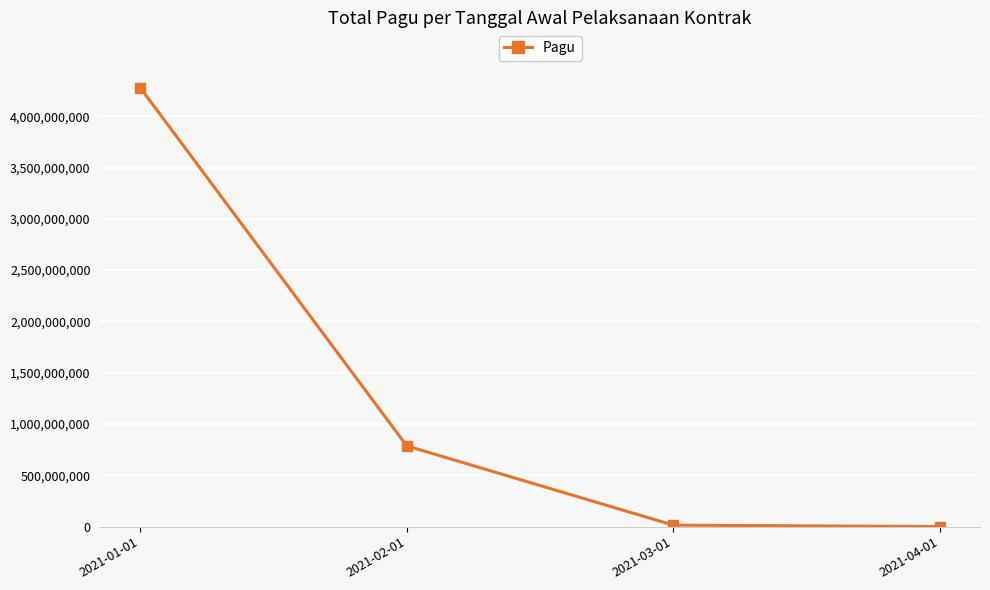

What is the label of the 1st point from the left?

2021-01-01